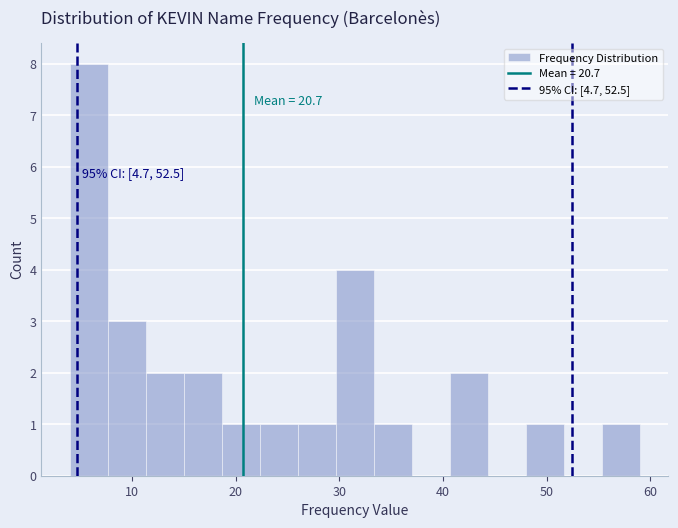

Around what value on the x-axis is the tallest bar? Give the approximate position of its centre, as read against the axis.

6